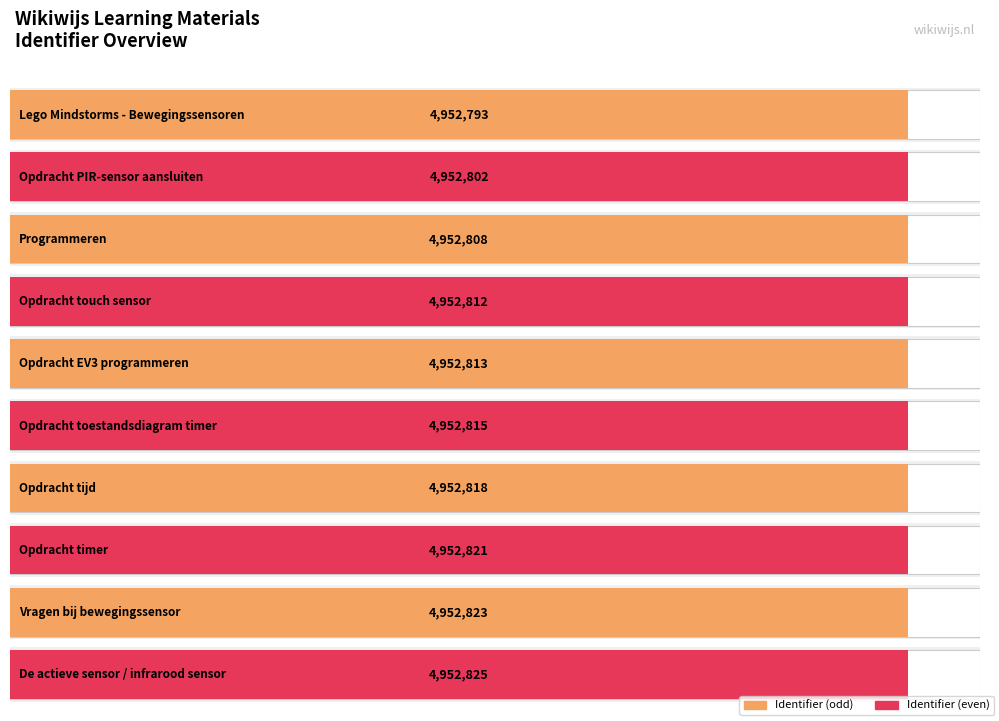

What is the sum of the values at Opdracht touch sensor and Programmeren?

9905620